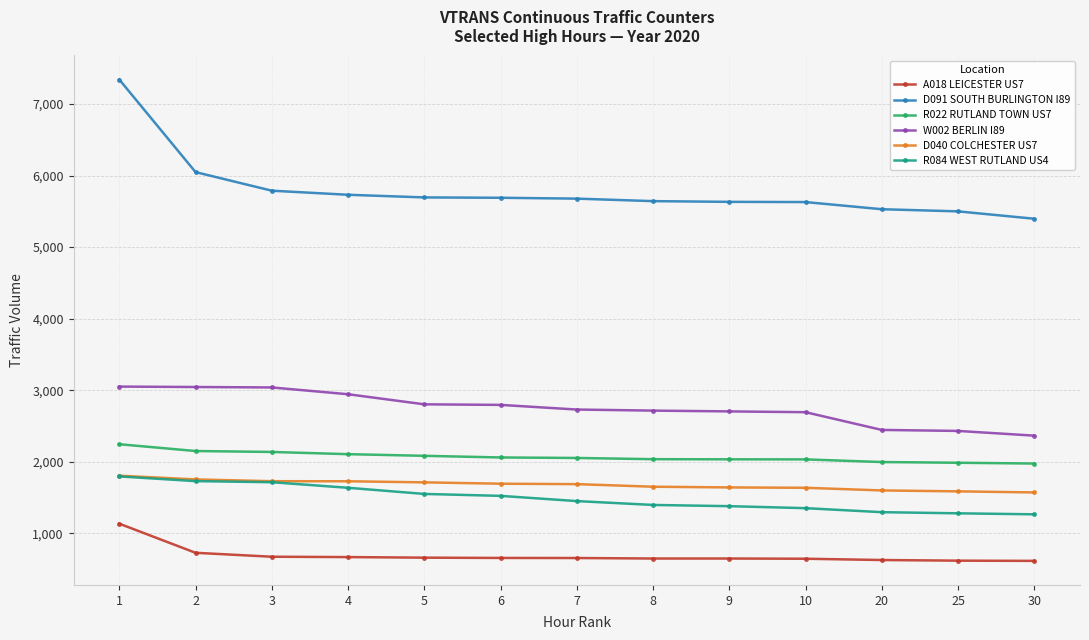

What is the total value across all series at 2?

15448